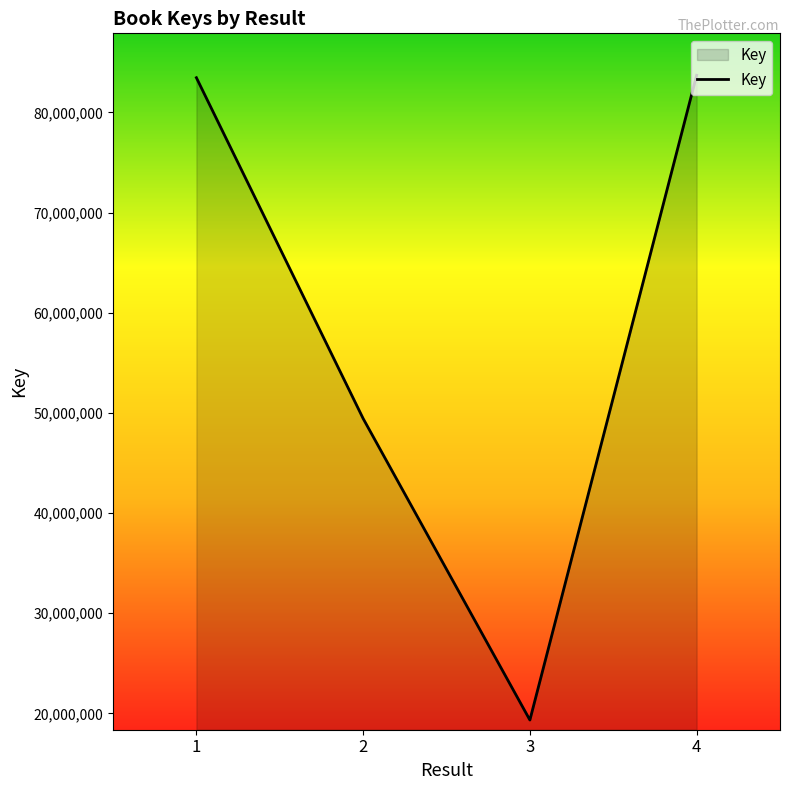

Is it true that the value at 1 is 83461261?

True